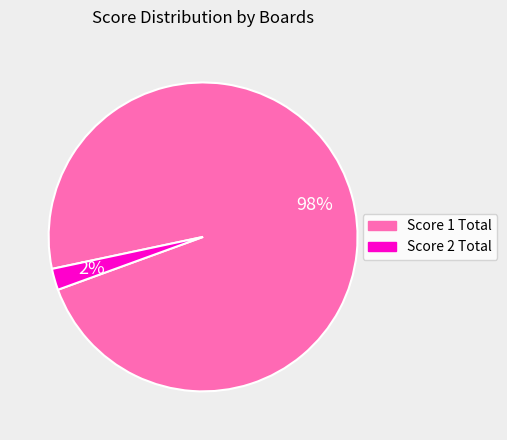

To the nearest percent, what is the difference between the largest and smallest slice percentages?

96%